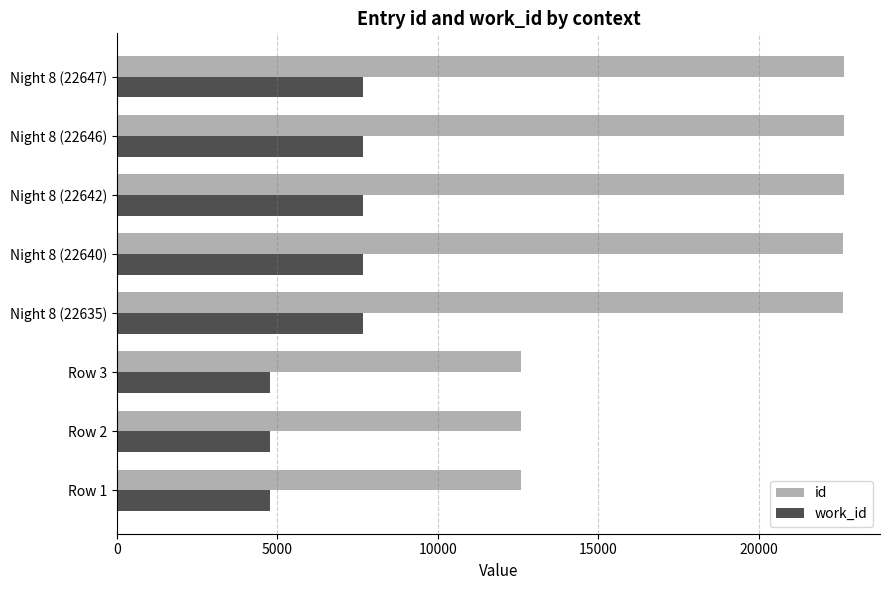

Which series changed the most between Row 3 and Night 8 (22642)?

id